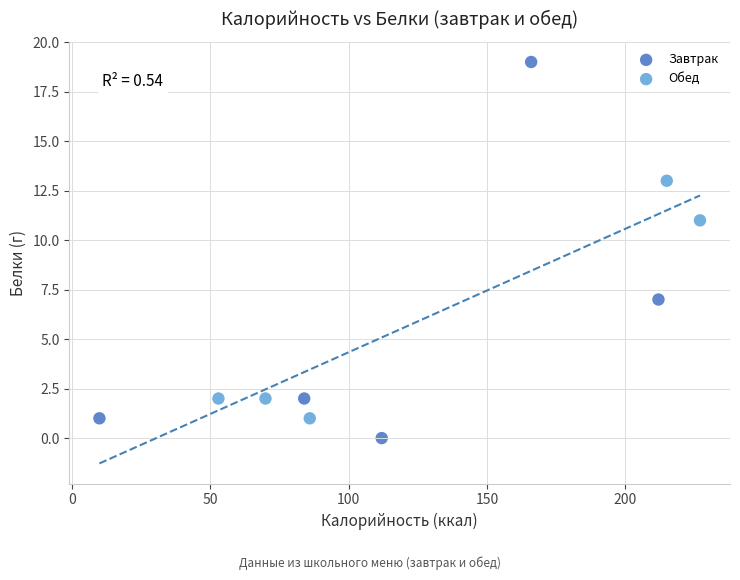

What are all the series names shown in the legend?

Завтрак, Обед